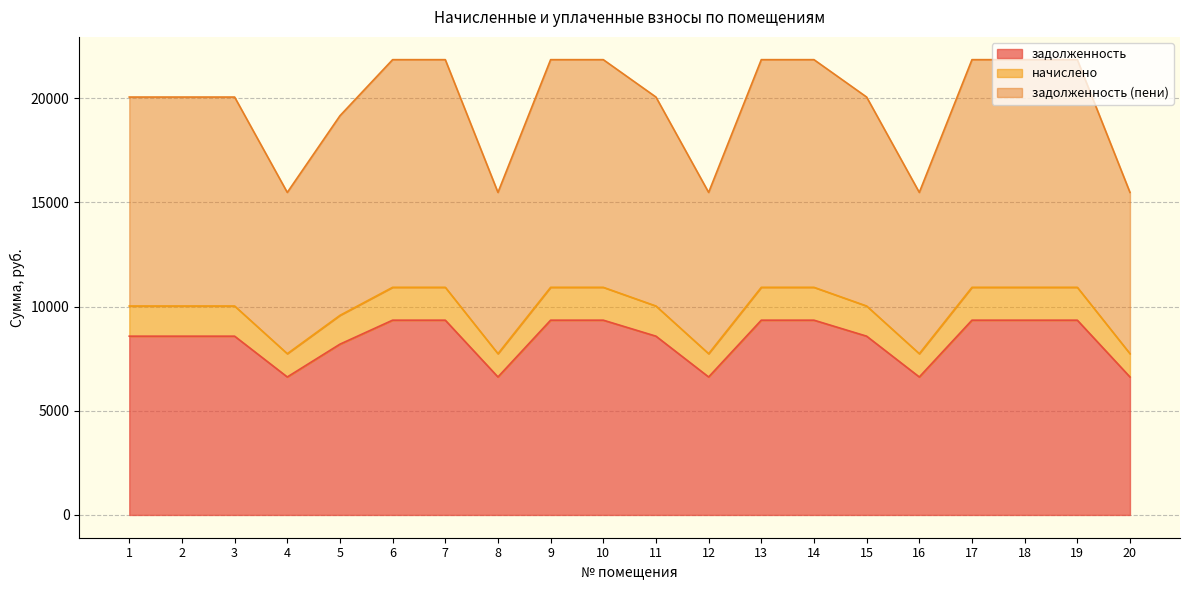

Rank the categories by задолженность (пени) value from highest to lowest.

6, 7, 9, 10, 13, 14, 17, 18, 19, 1, 2, 3, 11, 15, 5, 4, 8, 12, 16, 20